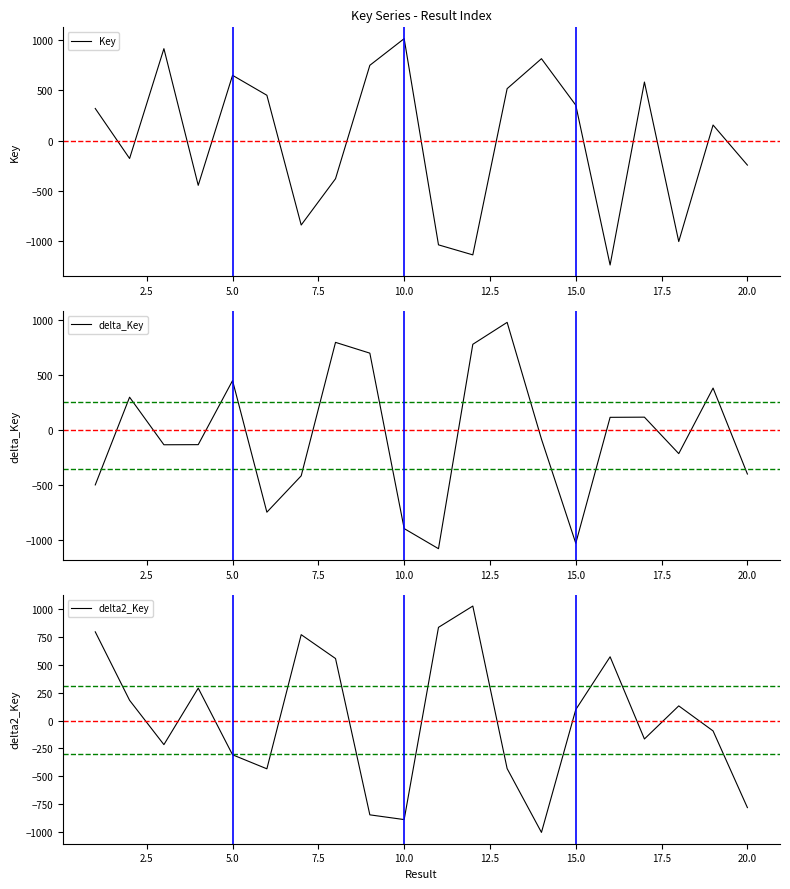

How many values in the delta2_Key series are below 99?

10